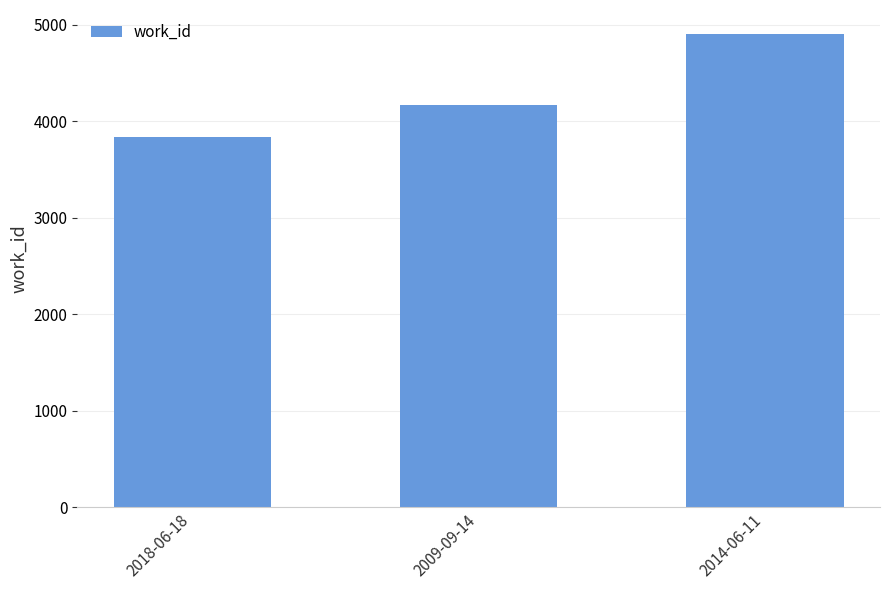

What is the value of the 2nd bar from the left?

4171